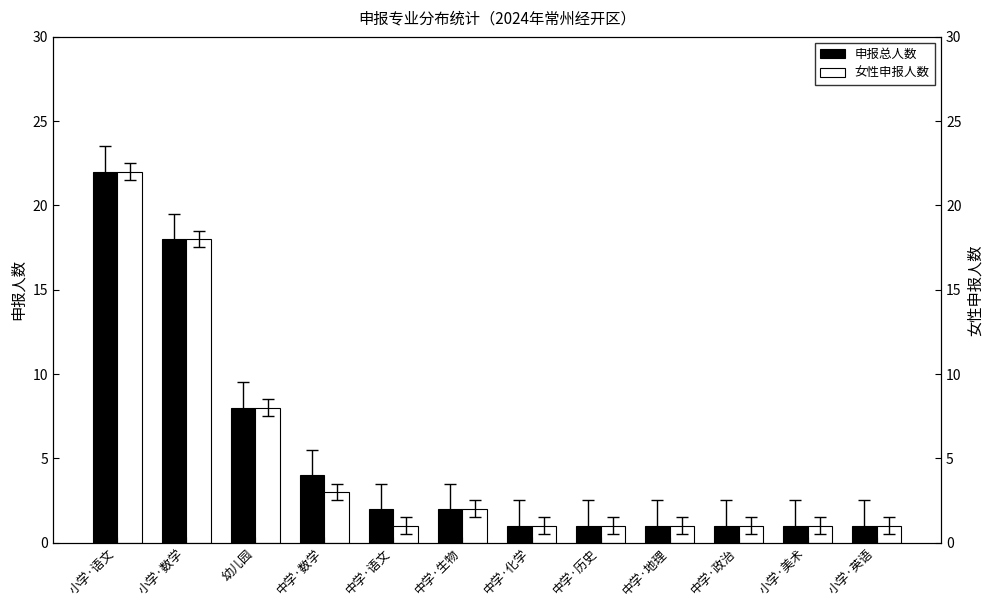

How many values in the 女性申报人数 series exceed 1?

5